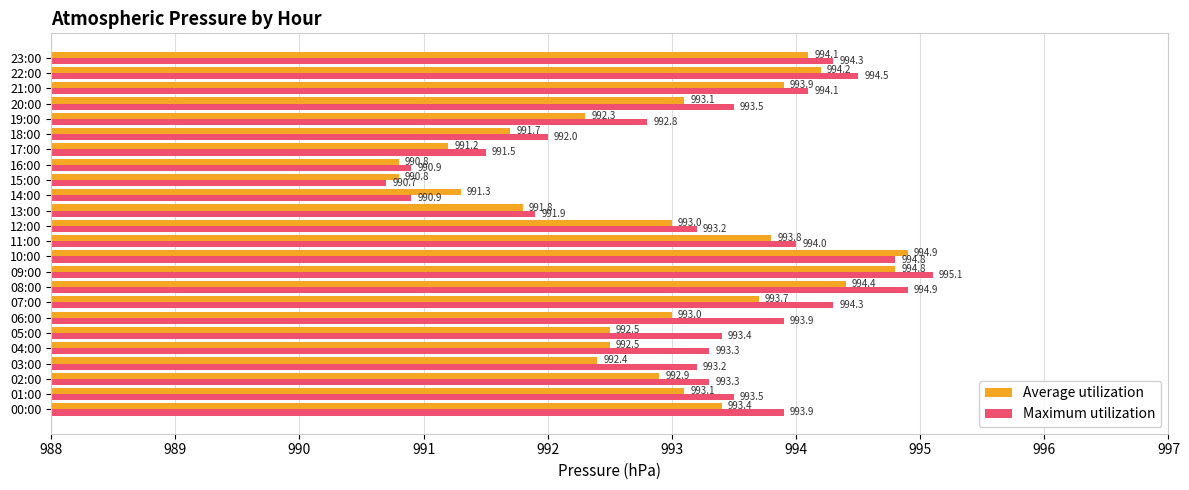

Which series has the largest range (max minus min)?

Maximum utilization